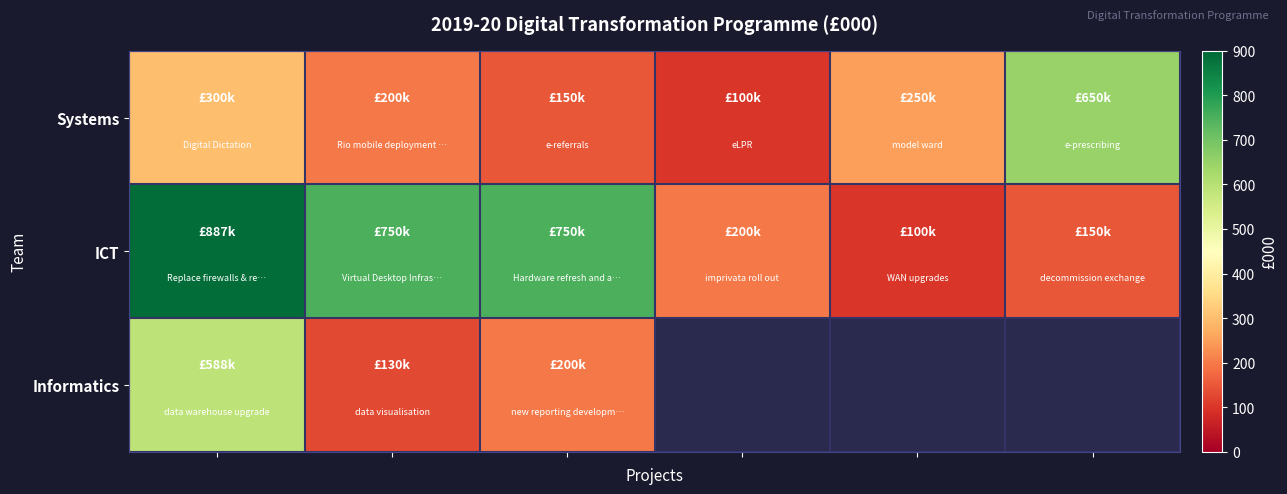

Which series has the largest total across all categories?

ICT